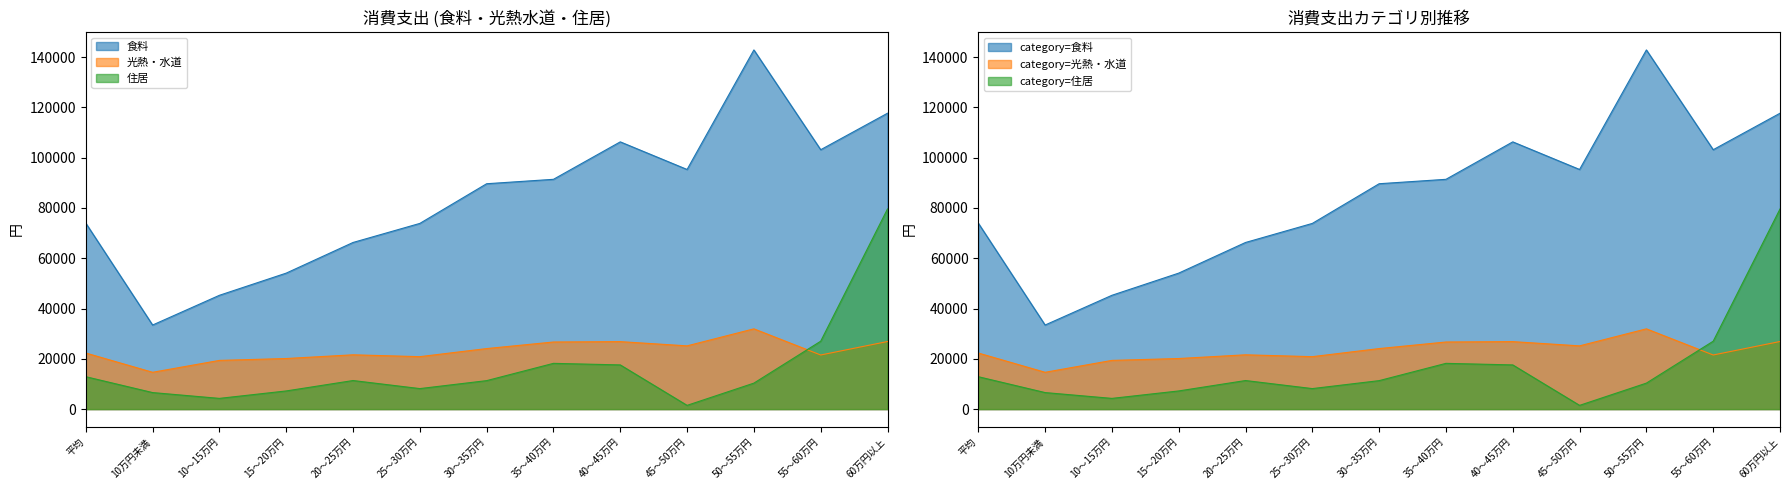

What is the label of the 8th point from the right?

25～30万円